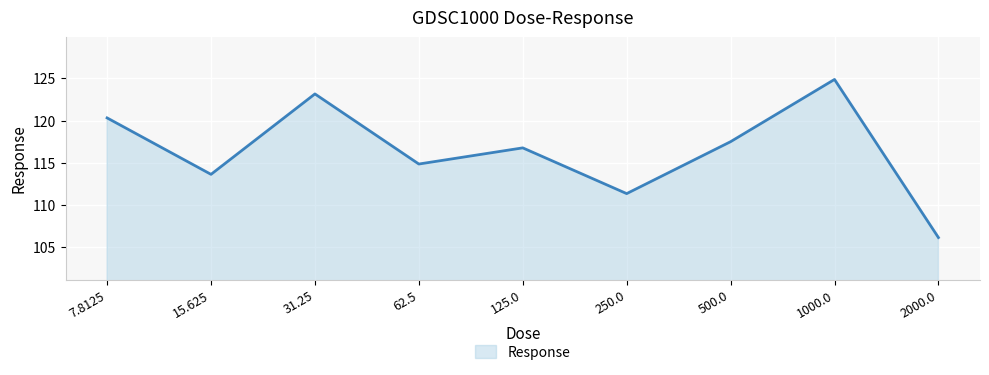

Which category has the lowest value across all series?

2000.0